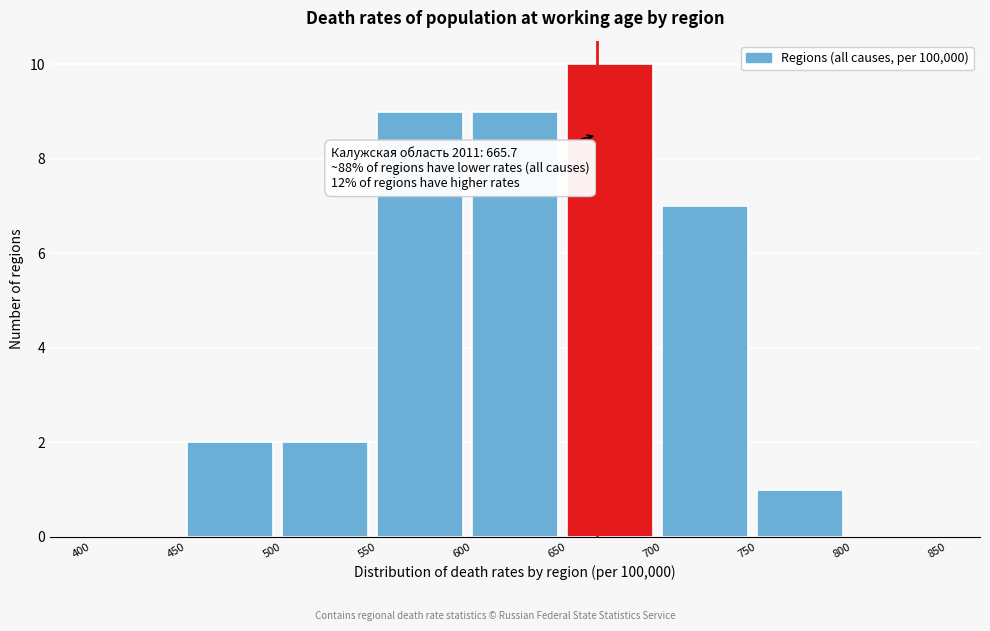

Over which range of the x-axis is the bar tallest?

650 to 700